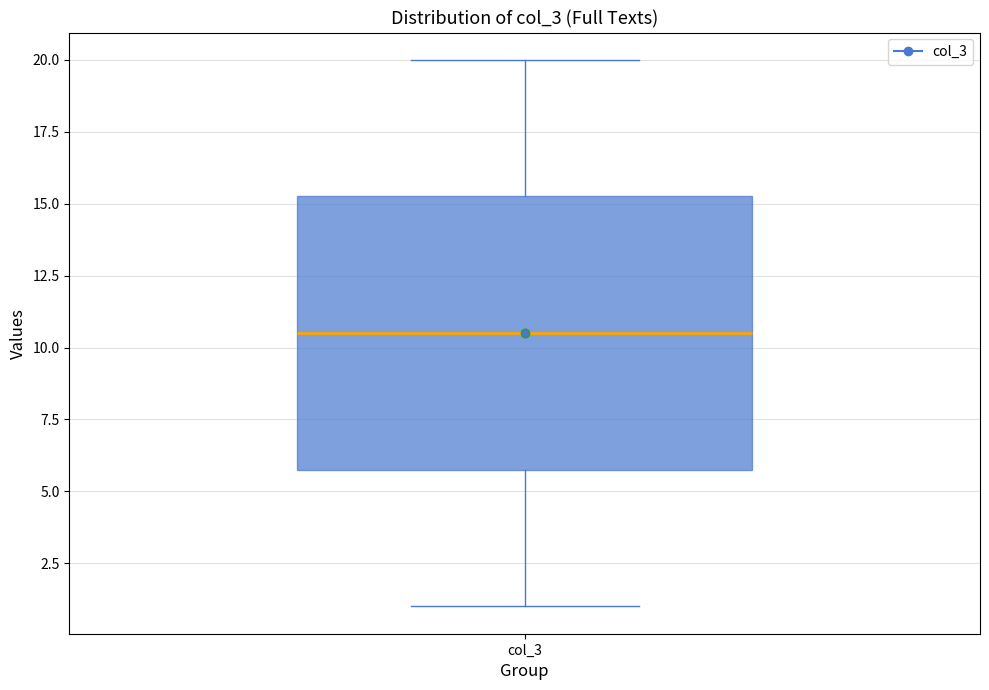

Where does the upper whisker of the box for col_3 end on the y-axis? The values are not printed on the chart, so give them approximately, as read against the axis.

20.0